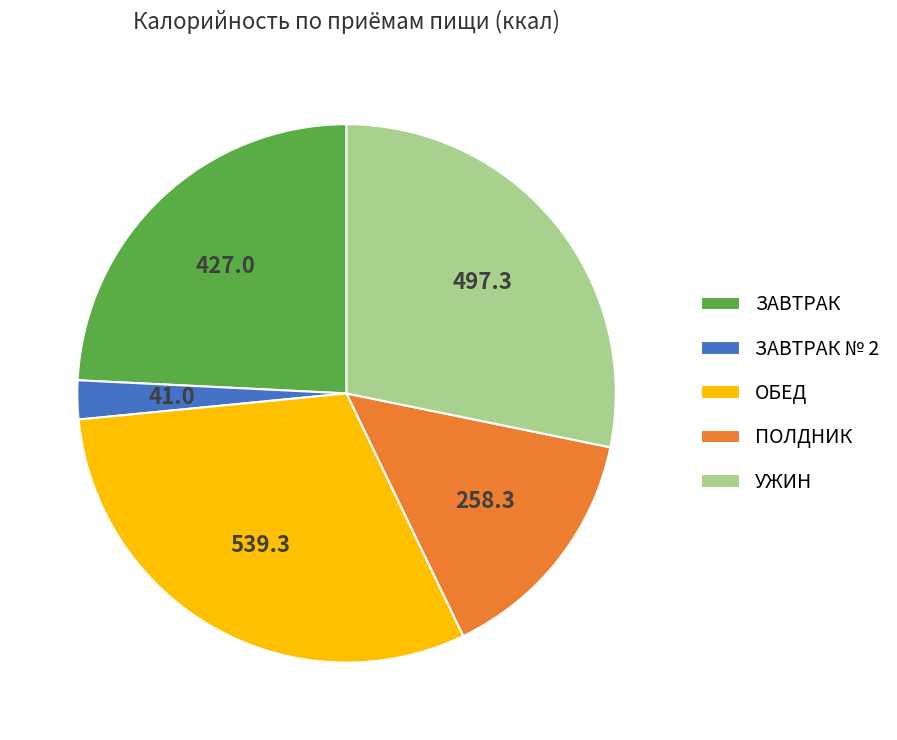

Between ПОЛДНИК and ОБЕД, which is larger?

ОБЕД